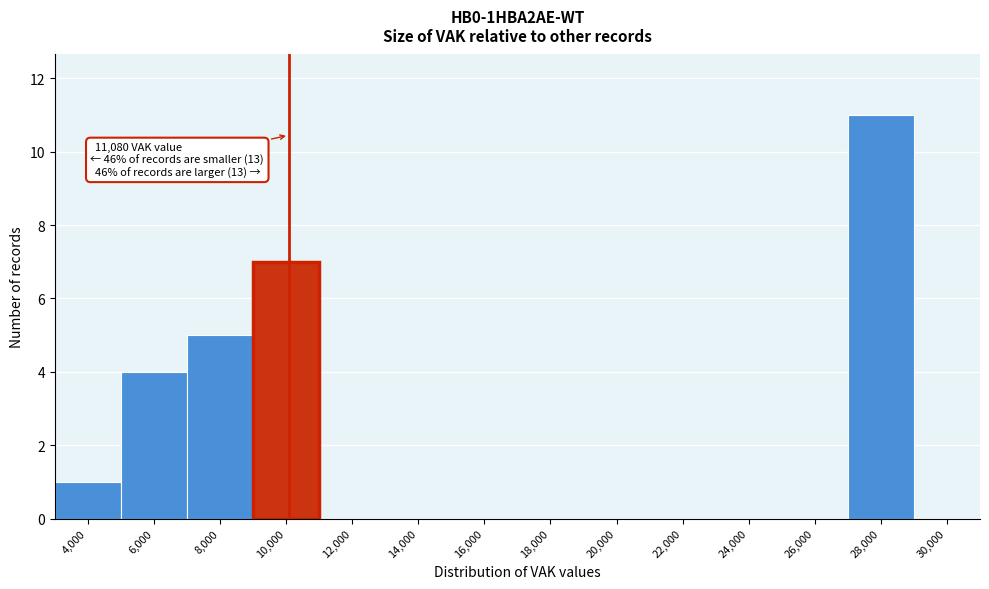

Reading right to left, list all the values displayed in this chart.

30,000=0	28,000=11	26,000=0	24,000=0	22,000=0	20,000=0	18,000=0	16,000=0	14,000=0	12,000=0	10,000=7	8,000=5	6,000=4	4,000=1